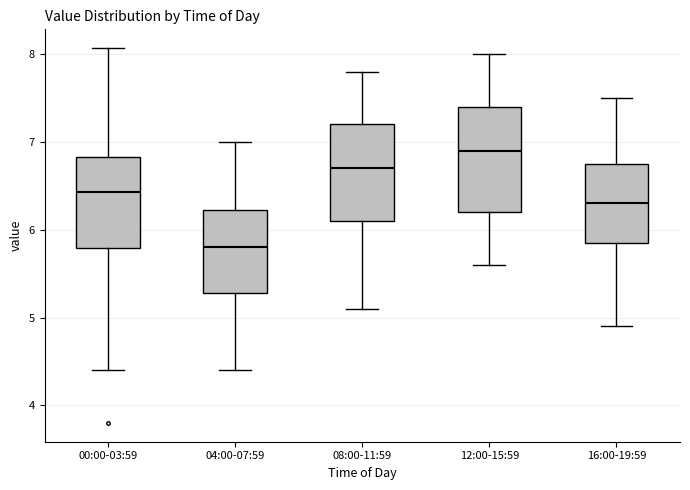

Which box's median line is the highest?

12:00-15:59